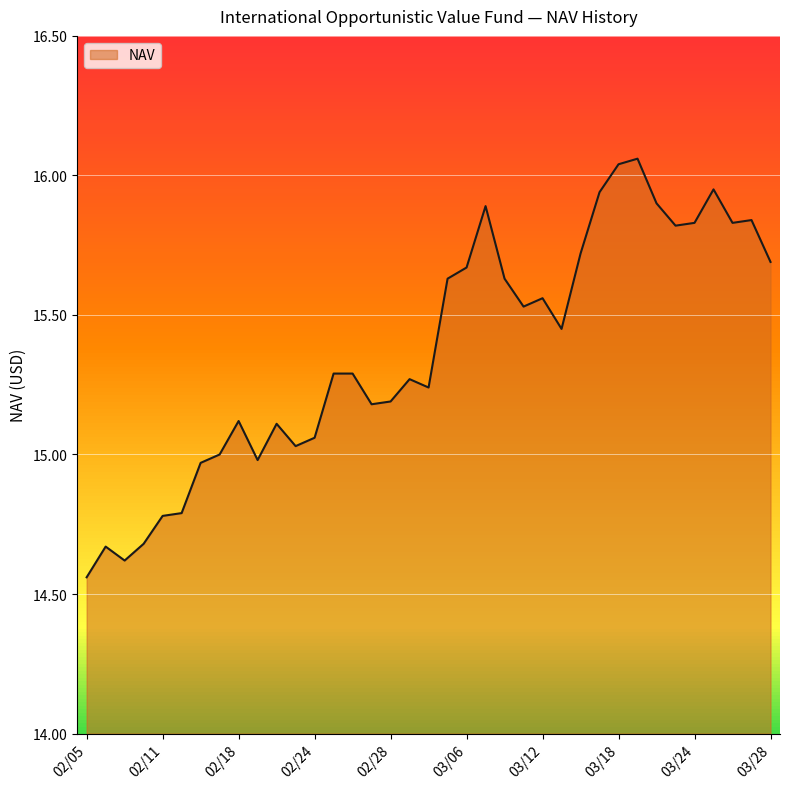

List the labels in order of value, smallest first.

02/05, 02/07, 02/06, 02/10, 02/11, 02/12, 02/13, 02/19, 02/14, 02/21, 02/24, 02/20, 02/18, 02/27, 02/28, 03/04, 03/03, 02/26, 02/25, 03/13, 03/11, 03/12, 03/10, 03/05, 03/06, 03/28, 03/14, 03/21, 03/26, 03/24, 03/27, 03/07, 03/20, 03/17, 03/25, 03/18, 03/19